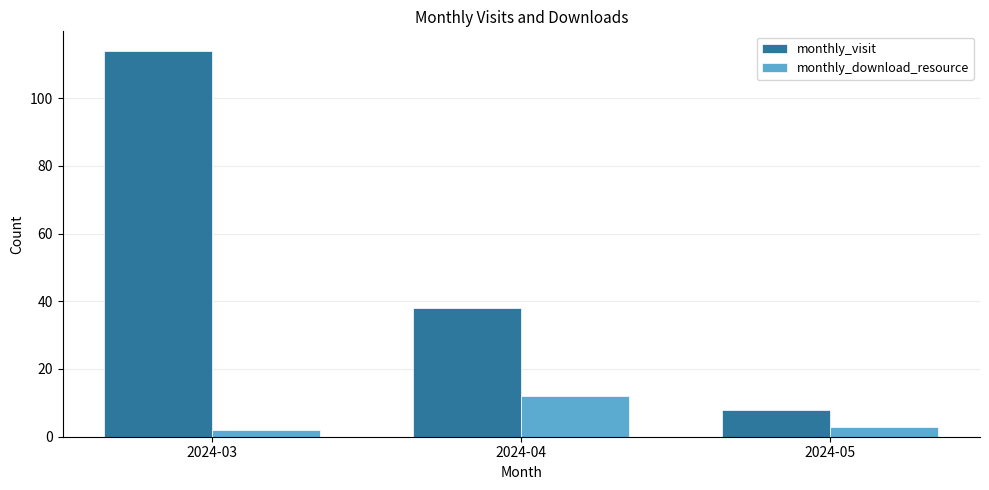

What is the approximate value of monthly_download_resource at 2024-04, to the nearest 5?

10